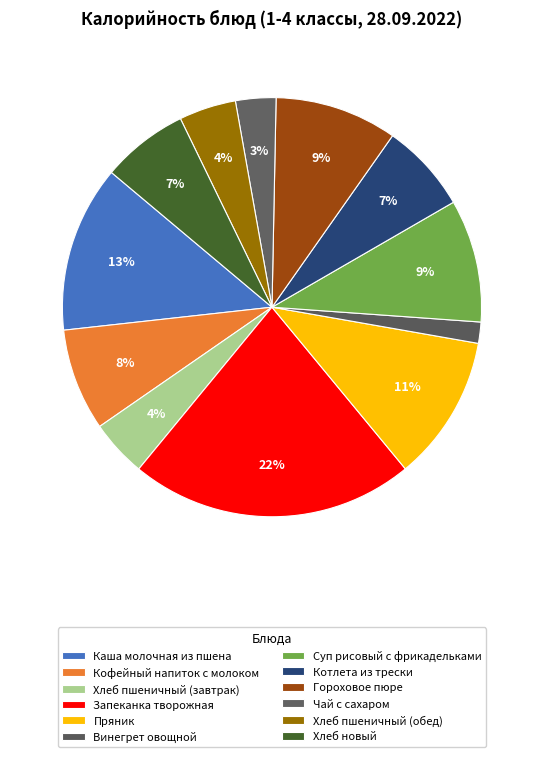

How many slices are in this pie chart?

12